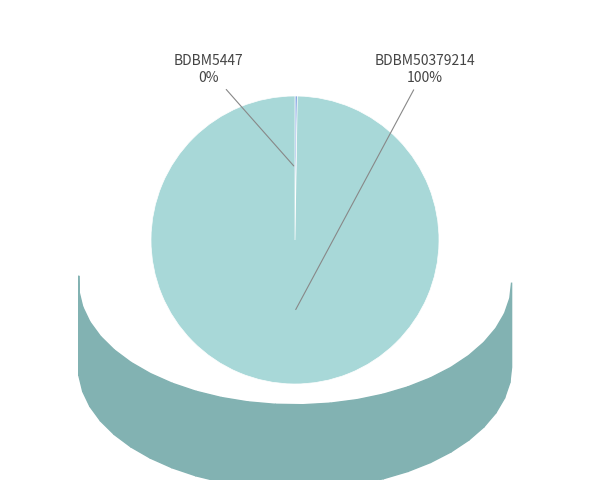

What is the majority slice?

BDBM50379214